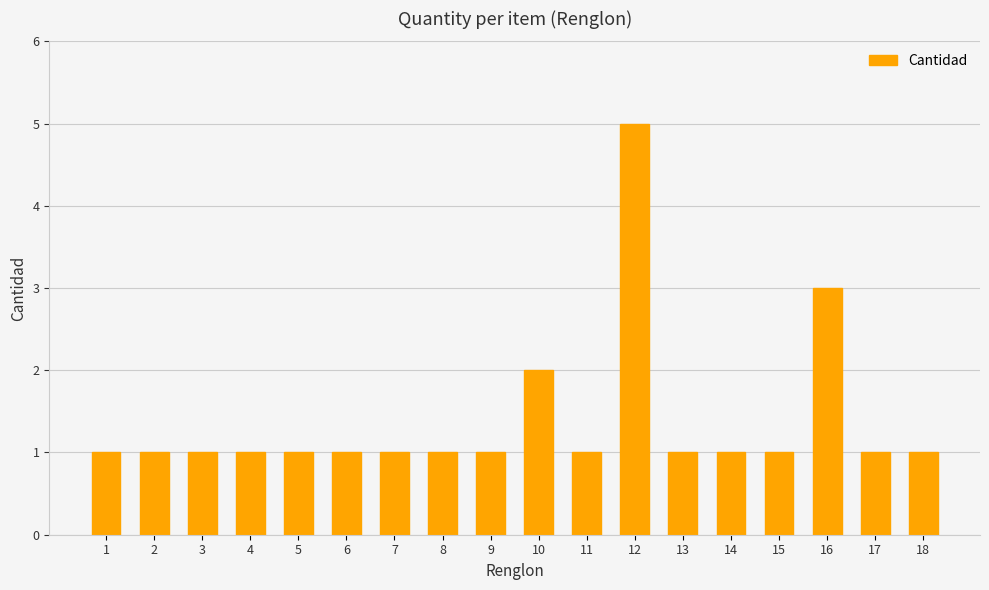

What is the value of the 9th bar from the left?

1